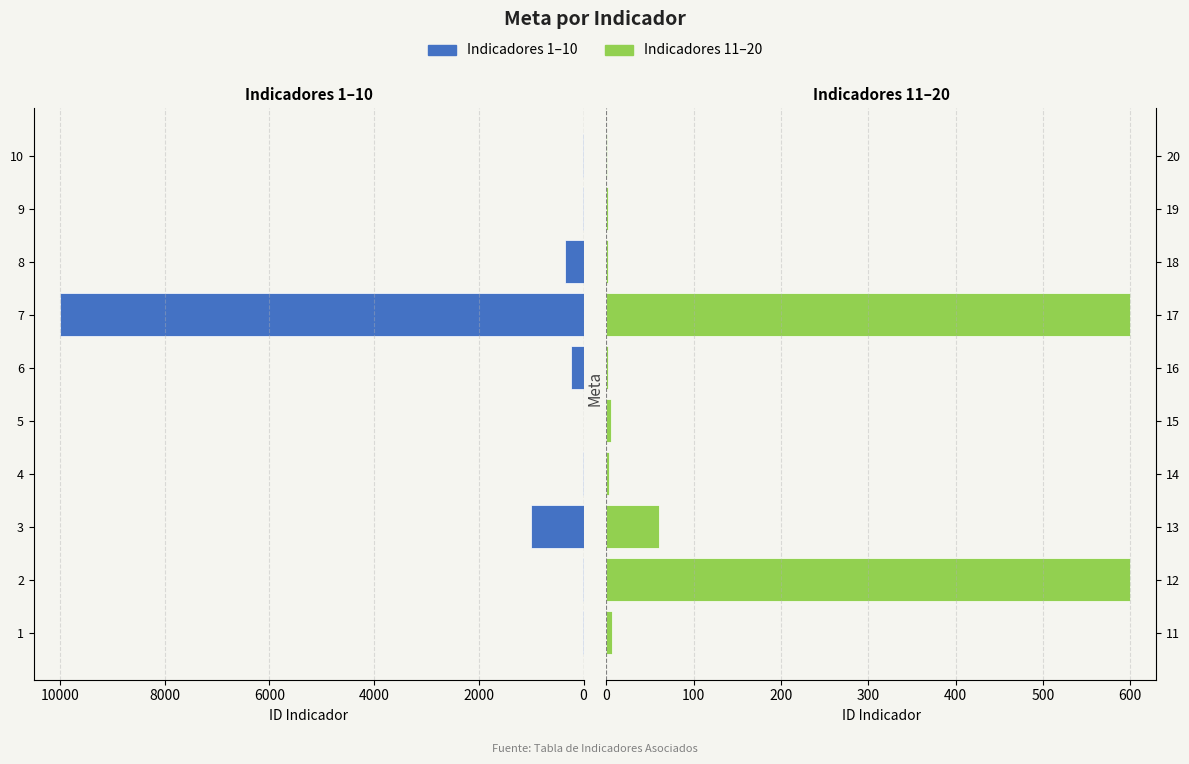

Is the value of Indicadores 11-20 at 2000 greater than the value of Indicadores 1-10 at 4000?

No